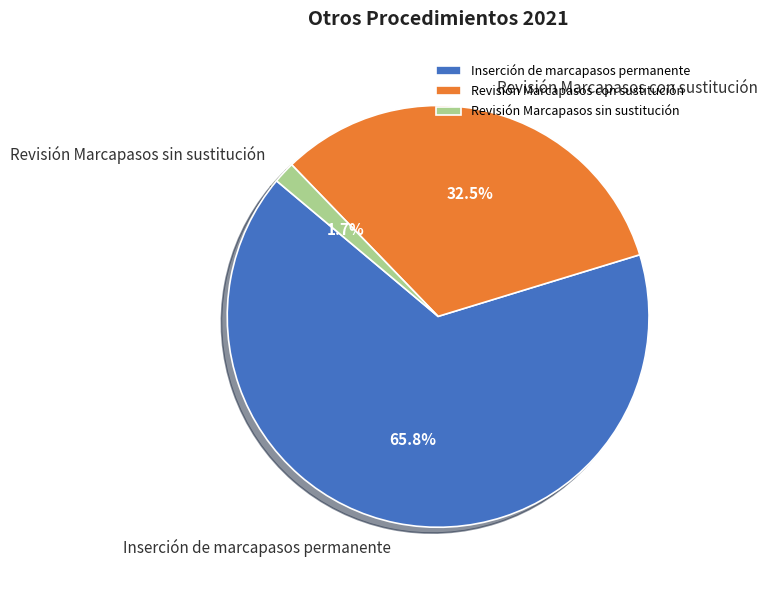

The Inserción de marcapasos permanente slice represents 66% of the pie. True or false?

True